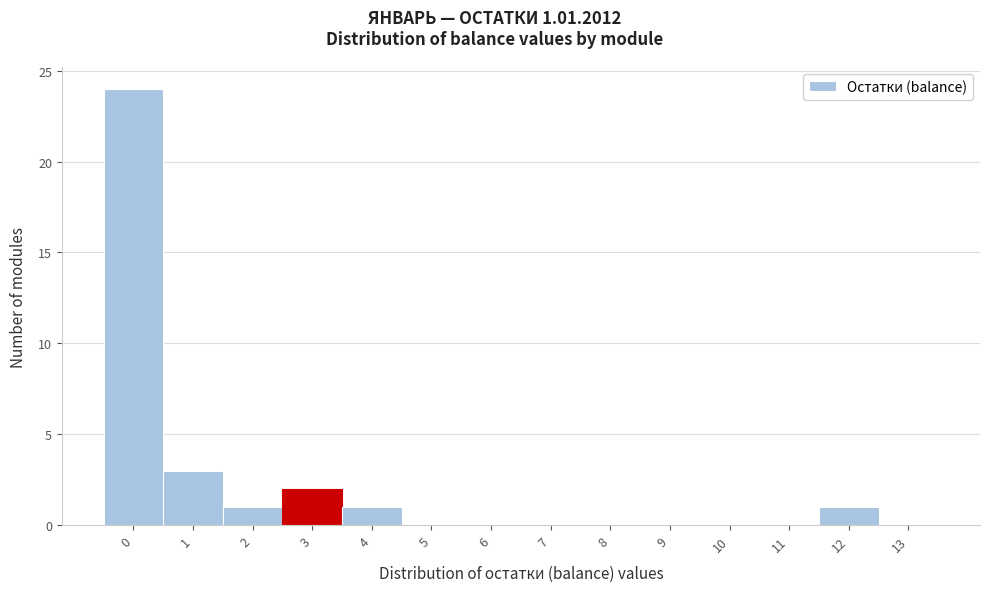

Over which range of the x-axis is the bar tallest?

-0.5 to 0.5